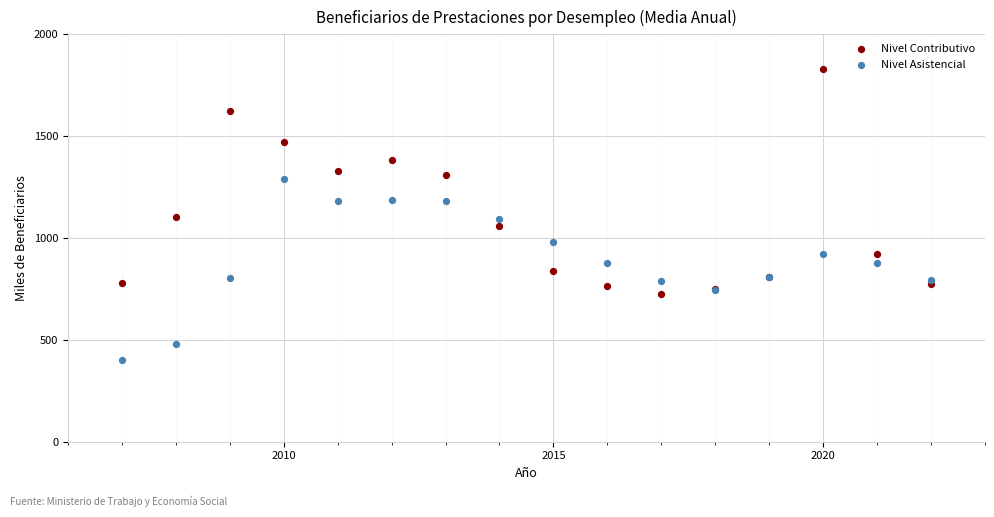

Which series contains the lowest Y value?

Nivel Asistencial